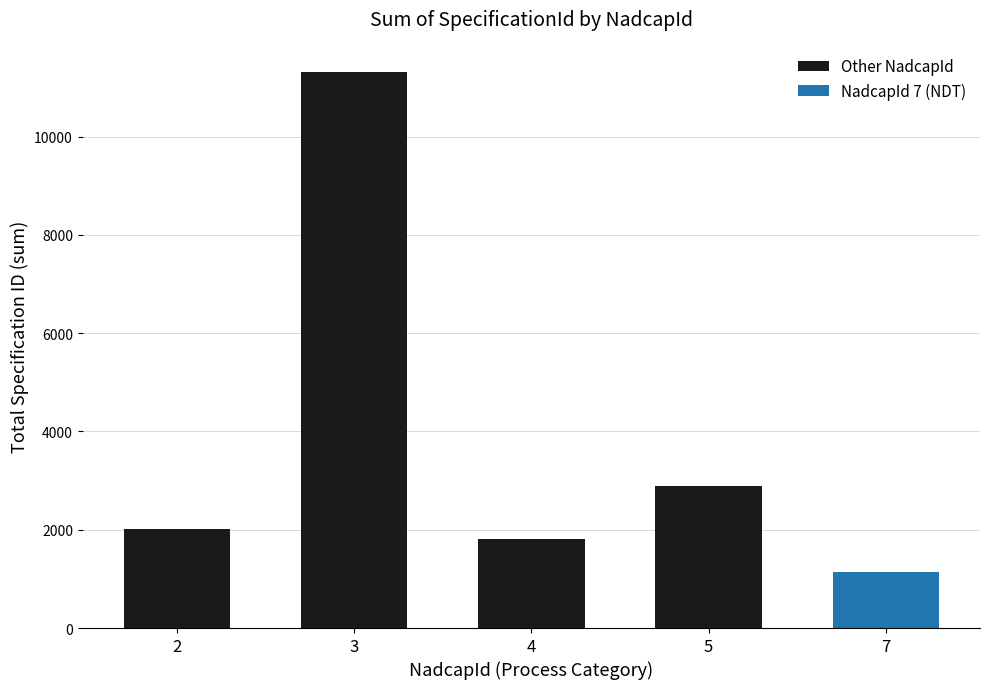

Between 5 and 4, which is larger?

5